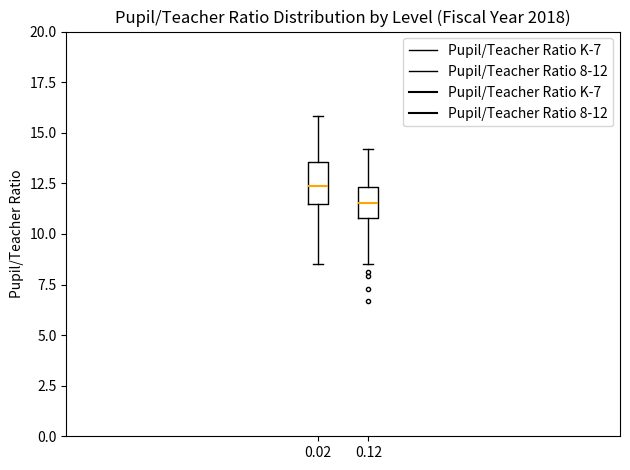

Which box's median line is the lowest?

0.12